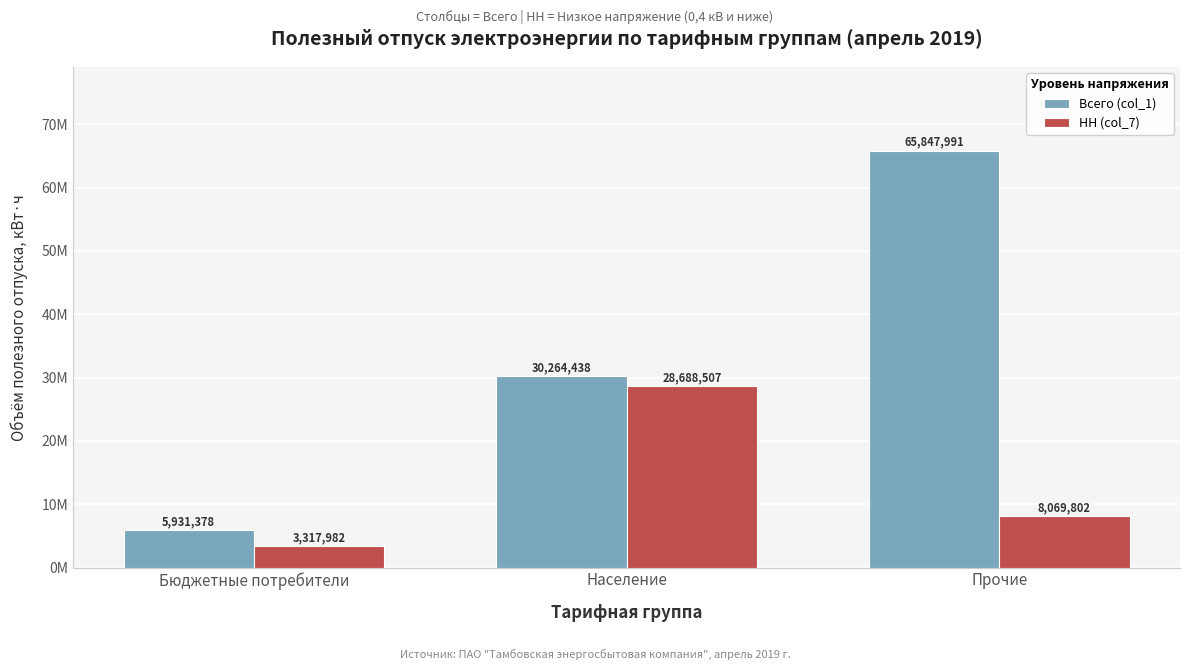

What position from the left is Прочие?

3